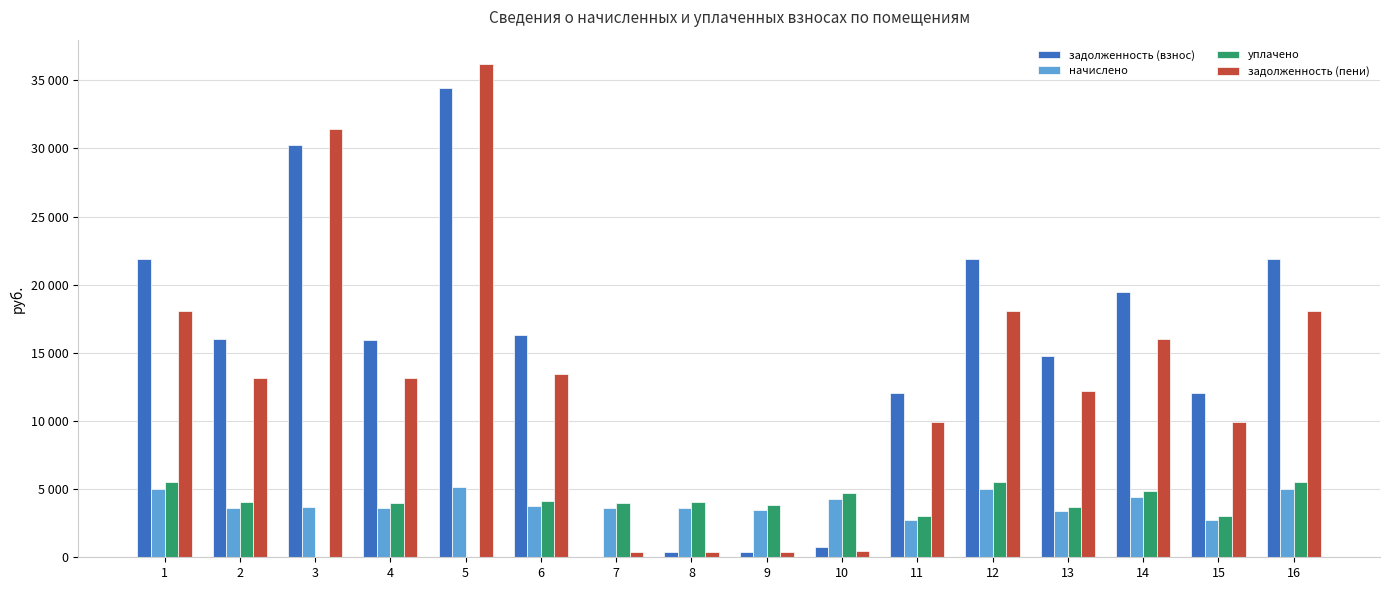

Does the chart contain stacked bars?

No